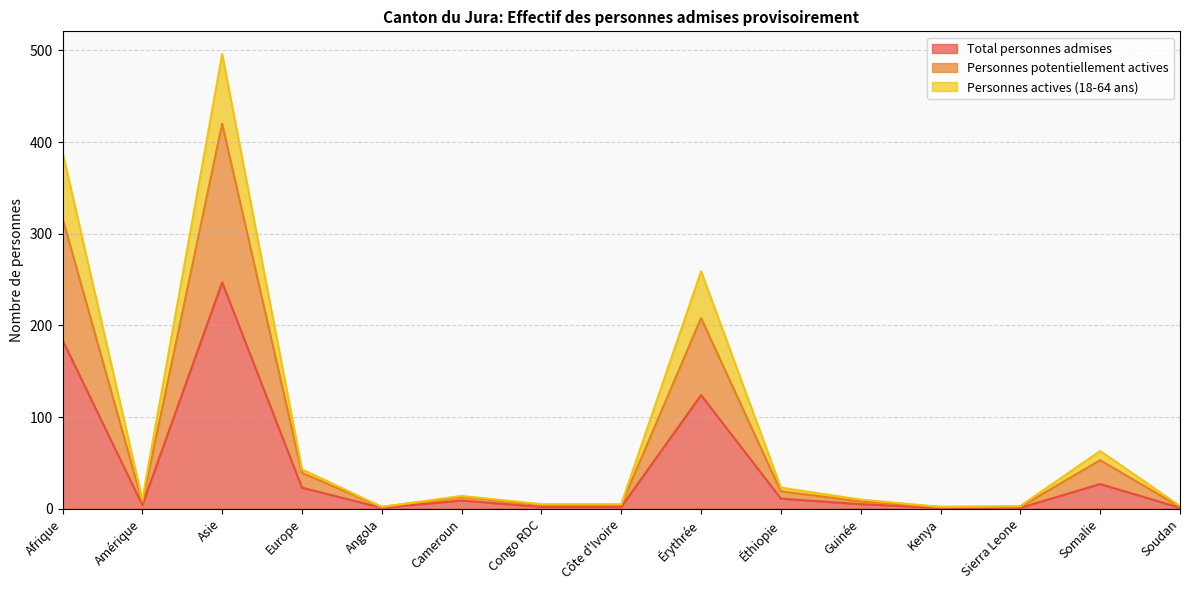

Reading left to right, extract all data points from this chart.

Total personnes admises: Afrique=184	Amérique=4	Asie=247	Europe=23	Angola=1	Cameroun=9	Congo RDC=2	Côte d'Ivoire=2	Érythrée=124	Éthiopie=11	Guinée=5	Kenya=1	Sierra Leone=1	Somalie=27	Soudan=1
Personnes potentiellement actives: Afrique=317	Amérique=7	Asie=420	Europe=39	Angola=2	Cameroun=13	Congo RDC=4	Côte d'Ivoire=4	Érythrée=208	Éthiopie=19	Guinée=8	Kenya=2	Sierra Leone=2	Somalie=53	Soudan=2
Personnes actives (18-64 ans): Afrique=389	Amérique=10	Asie=496	Europe=43	Angola=2	Cameroun=14	Congo RDC=5	Côte d'Ivoire=5	Érythrée=259	Éthiopie=23	Guinée=10	Kenya=2	Sierra Leone=3	Somalie=63	Soudan=3